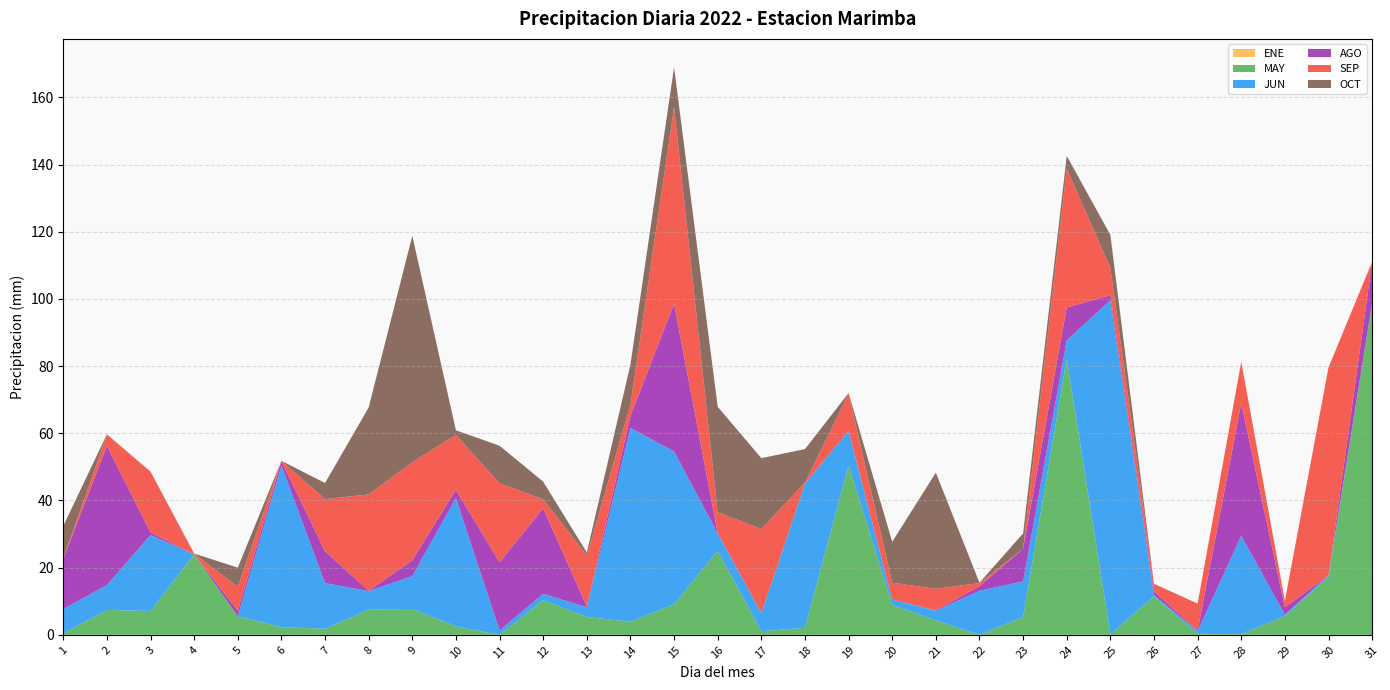

Reading left to right, list all the values displayed in this chart.

ENE: 0.0	0.0	0.0	0.0	0.0	0.0	0.0	0.0	0.0	0.0	0.0	0.0	0.0	0.0	0.0	0.0	0.0	0.0	0.0	0.0	0.0	0.0	0.0	0.0	0.0	0.0	0.0	0.0	0.0	0.0	0.0
MAY: 0.4	7.4	7.1	24.0	5.5	2.3	1.8	7.5	7.7	2.5	0.0	10.3	5.3	3.9	9.1	25.0	1.1	2.1	50.4	8.9	4.3	0.0	5.3	82.2	0.1	11.5	0.3	0.2	5.6	17.2	98.8
JUN: 7.3	7.4	22.6	0.0	0.0	48.1	13.6	5.5	9.8	38.2	1.3	1.9	2.9	57.7	45.5	5.2	5.4	42.9	10.3	1.6	2.9	13.1	10.6	5.5	99.5	0.3	0.8	29.3	0.4	0.5	0.0
AGO: 14.9	41.5	0.8	0.0	1.6	1.3	9.5	0.1	4.7	2.5	20.3	25.5	0.2	3.6	44.0	0.1	0.0	0.0	0.1	0.0	0.1	1.4	9.7	9.8	1.5	1.2	0.1	39.5	2.2	0.0	12.3
SEP: 0.1	3.3	18.1	0.2	7.2	0.1	15.5	28.7	29.2	16.3	23.5	2.7	15.2	3.4	58.5	6.2	25.0	0.3	11.0	5.0	6.4	0.9	0.0	41.3	8.2	2.1	8.1	12.3	1.9	61.9	0.0
OCT: 9.7	0.1	0.0	0.0	5.7	0.0	4.8	25.9	67.4	1.4	11.2	5.2	0.9	11.9	11.9	31.4	21.1	10.0	0.2	12.2	34.6	0.1	4.6	3.8	9.8	0.1	0.0	0.0	0.0	0.0	0.0